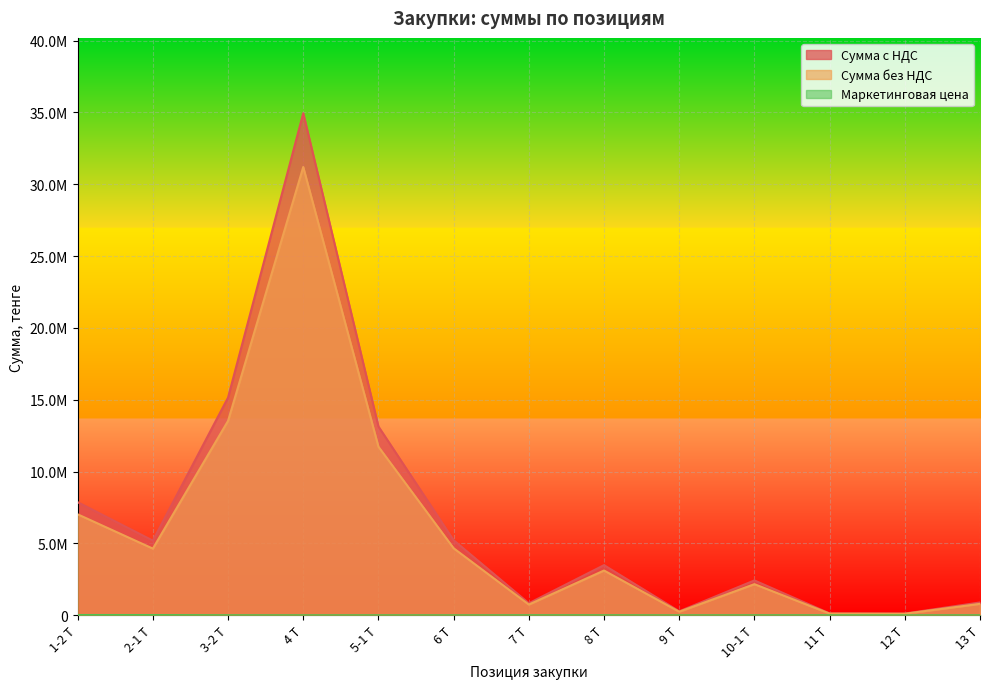

Which series has the largest total across all categories?

Сумма с НДС